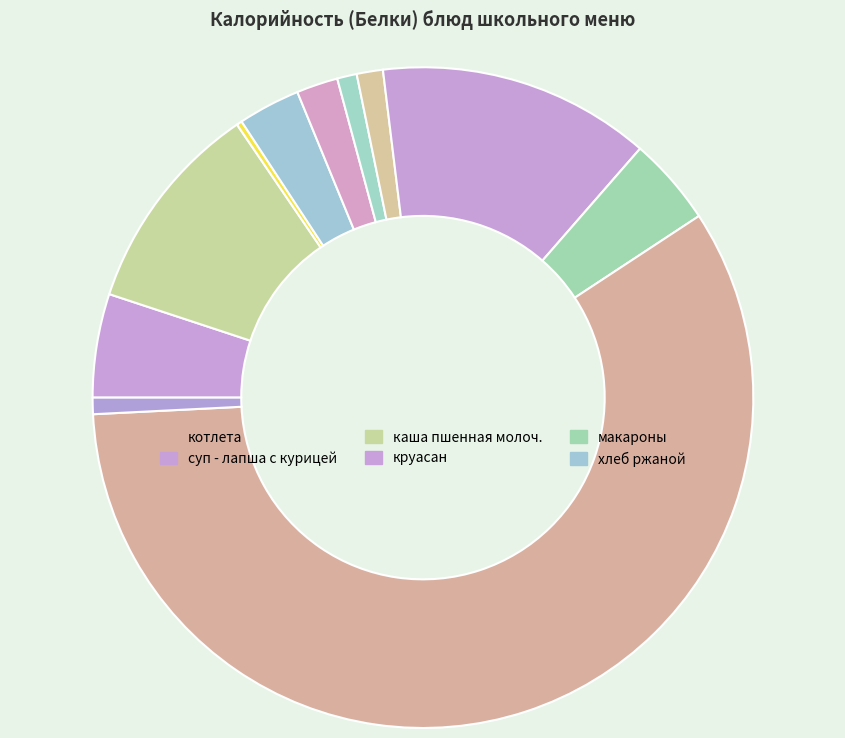

Which category accounts for the majority?

котлета